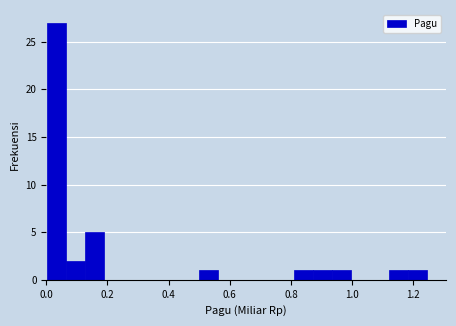

Around what value on the x-axis is the tallest bar? Give the approximate position of its centre, as read against the axis.

0.04